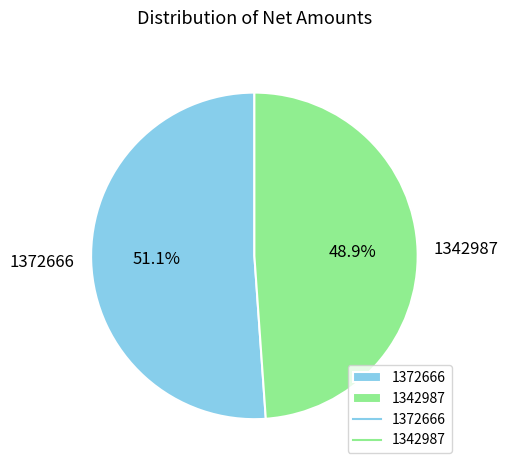

Does any single category account for the majority?

Yes